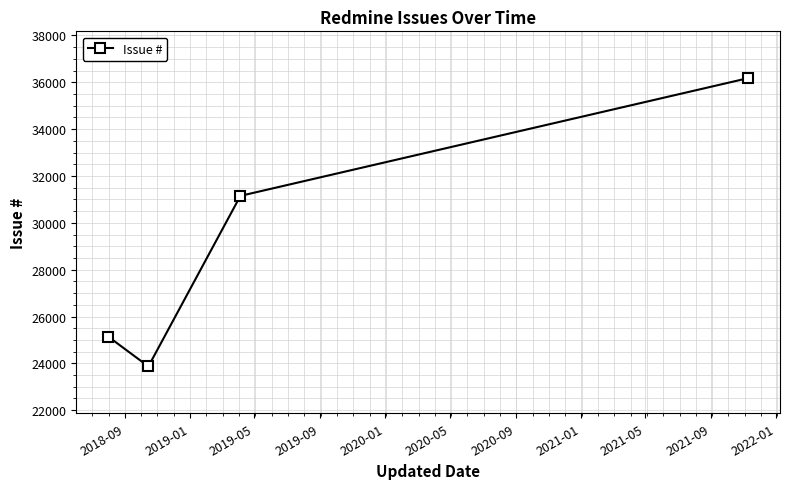

What is the smallest value displayed?

23868